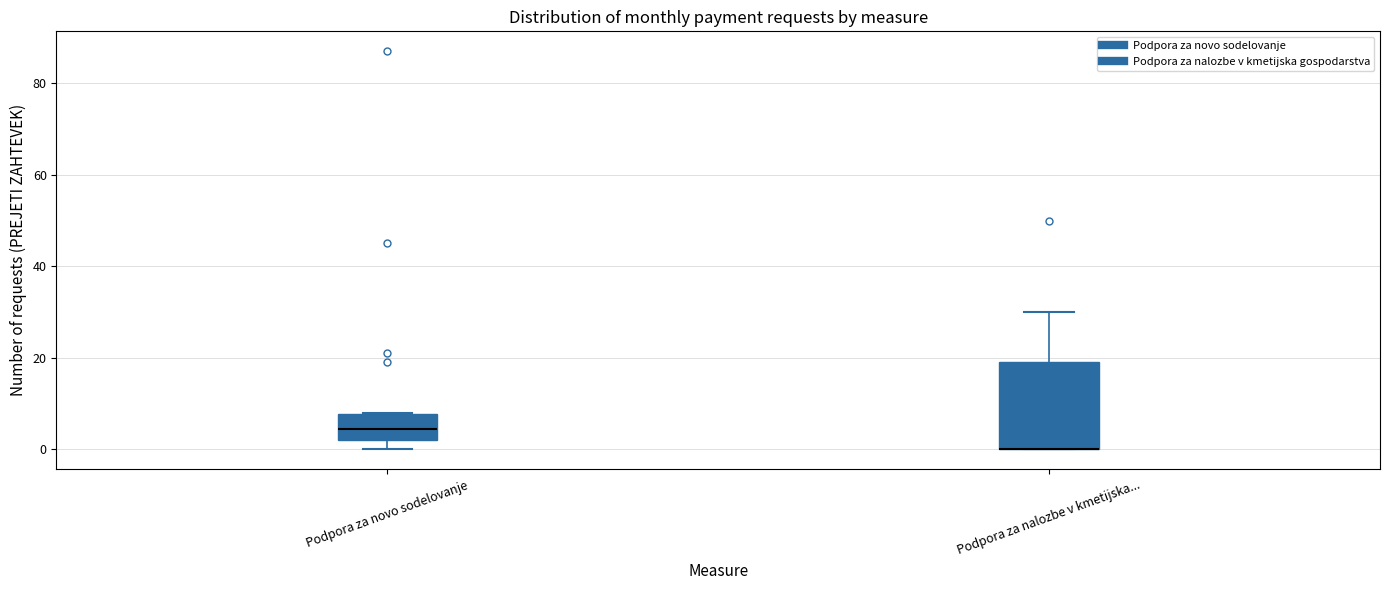

Reading left to right, transcribe this box plot: for each box, give where its median line is, the range the box spans, and where its two whiskers end, as read against the y-axis. The values are not printed on the chart, so give them approximately, as read against the axis.

Podpora za novo sodelovanje: median 4, box 2 to 8, whiskers 0 to 8
Podpora za nalozbe v kmetijska...: median 0 (drawn on the box's lower edge), box 0 to 20, whiskers 0 to 30